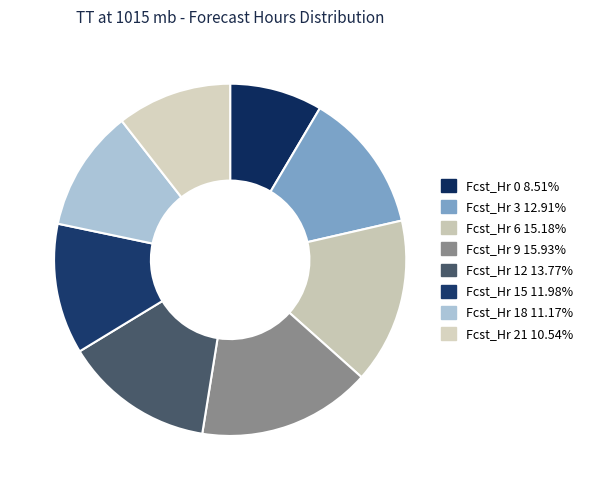

To the nearest percent, what portion does Fcst_Hr 12 represent?

14%